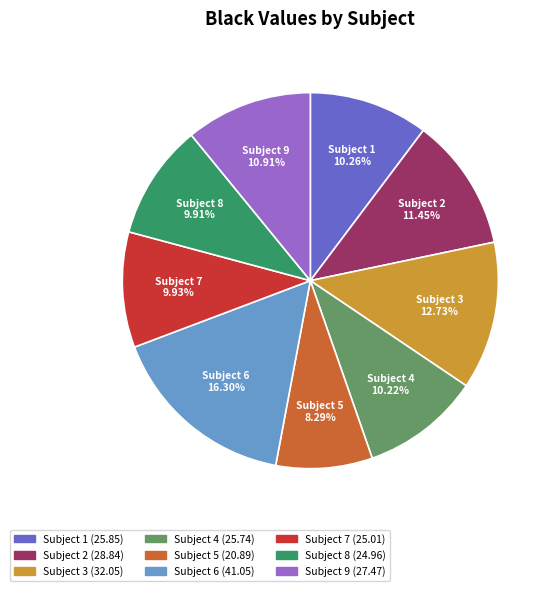

Is there a majority slice in this chart?

No